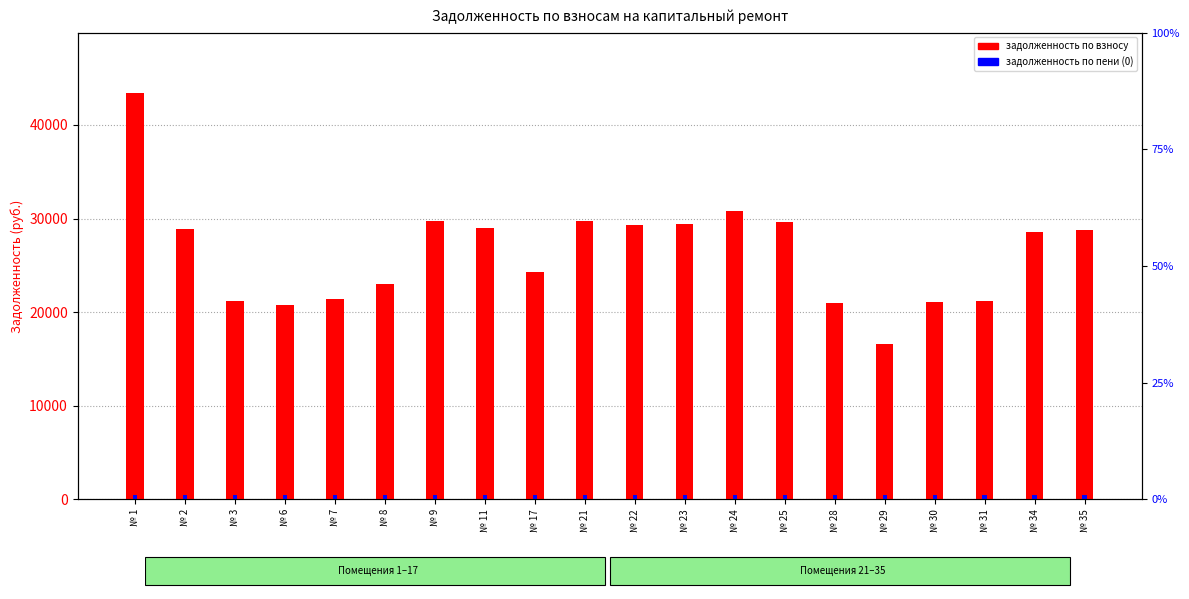

The задолженность (пени) series shows 171.9 at № 31. True or false?

False